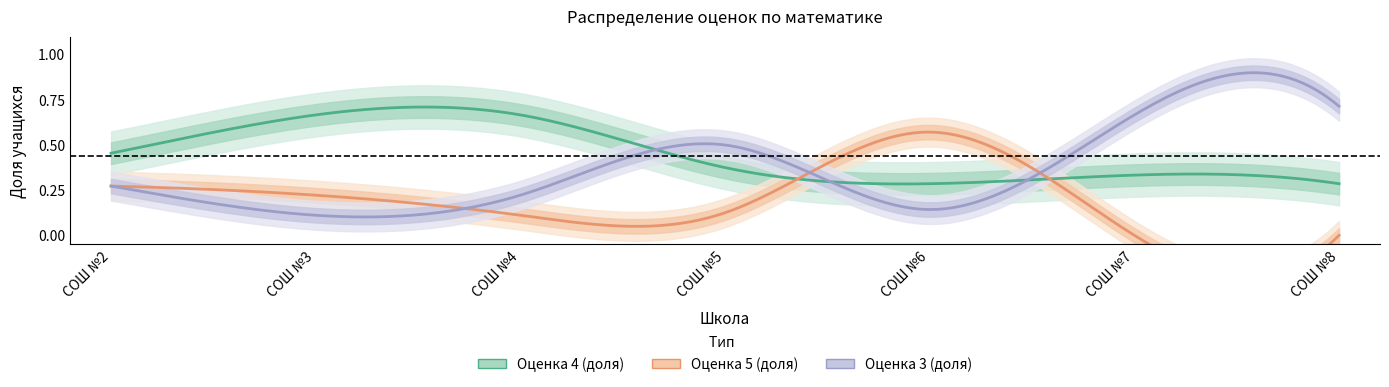

What is the greatest value displayed?

0.7